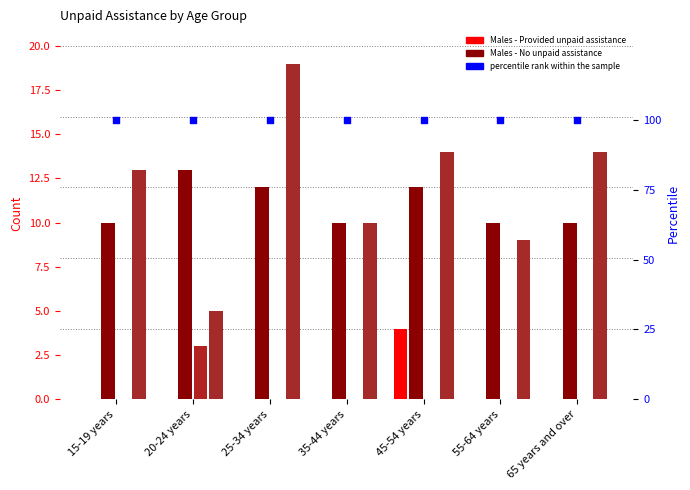

Which series reaches the minimum Y coordinate?

Males - Provided unpaid assistance